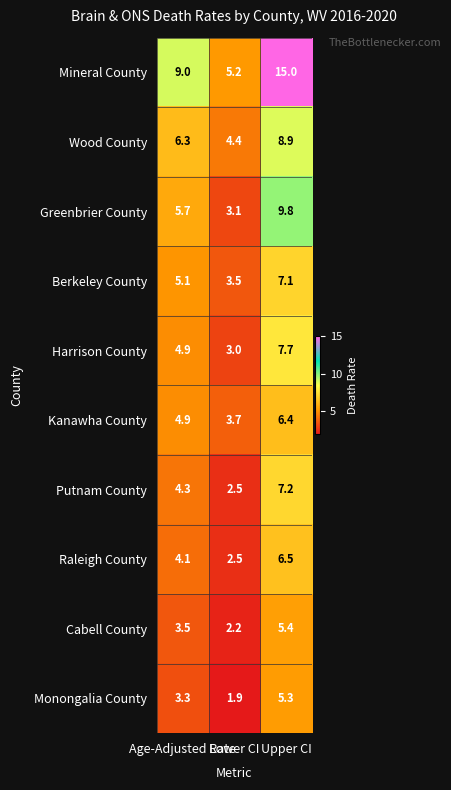

What is the sum of all Kanawha County values?

15.0